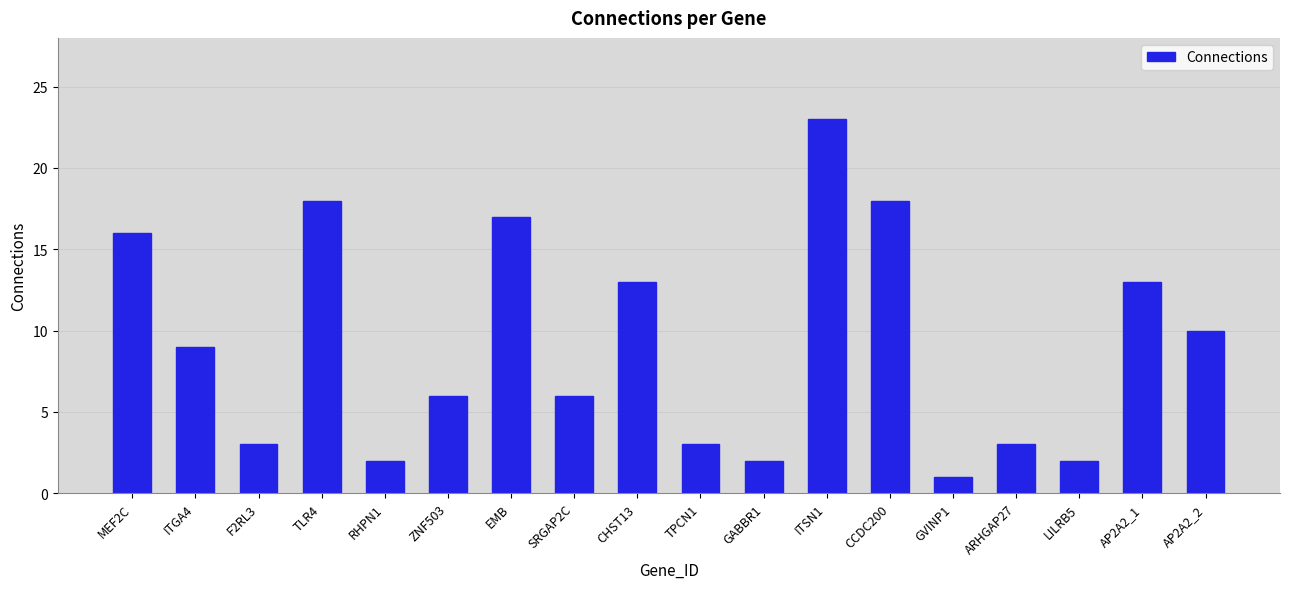

What is the difference between the maximum and minimum values?

22